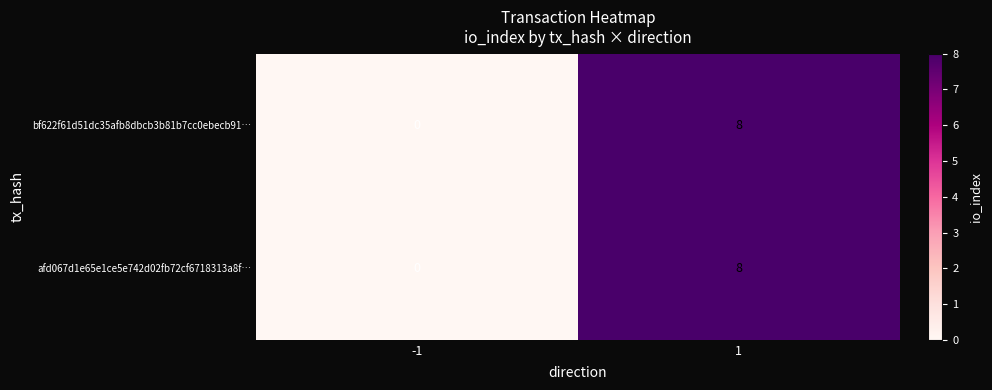

Rank the categories by bf622f61d51dc35afb8dbcb3b81b7cc0ebecb91… value from lowest to highest.

-1, 1